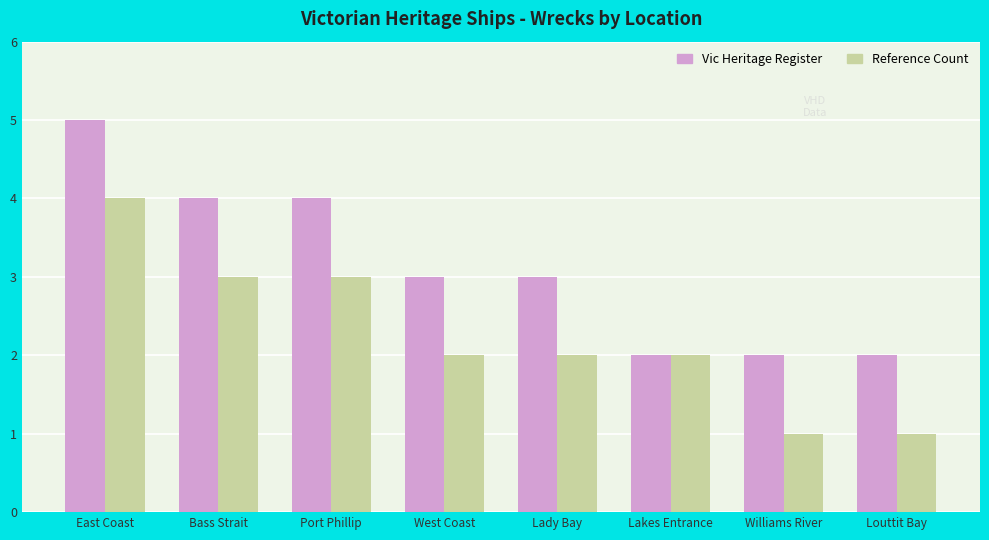

Which label corresponds to the largest value in the chart?

East Coast